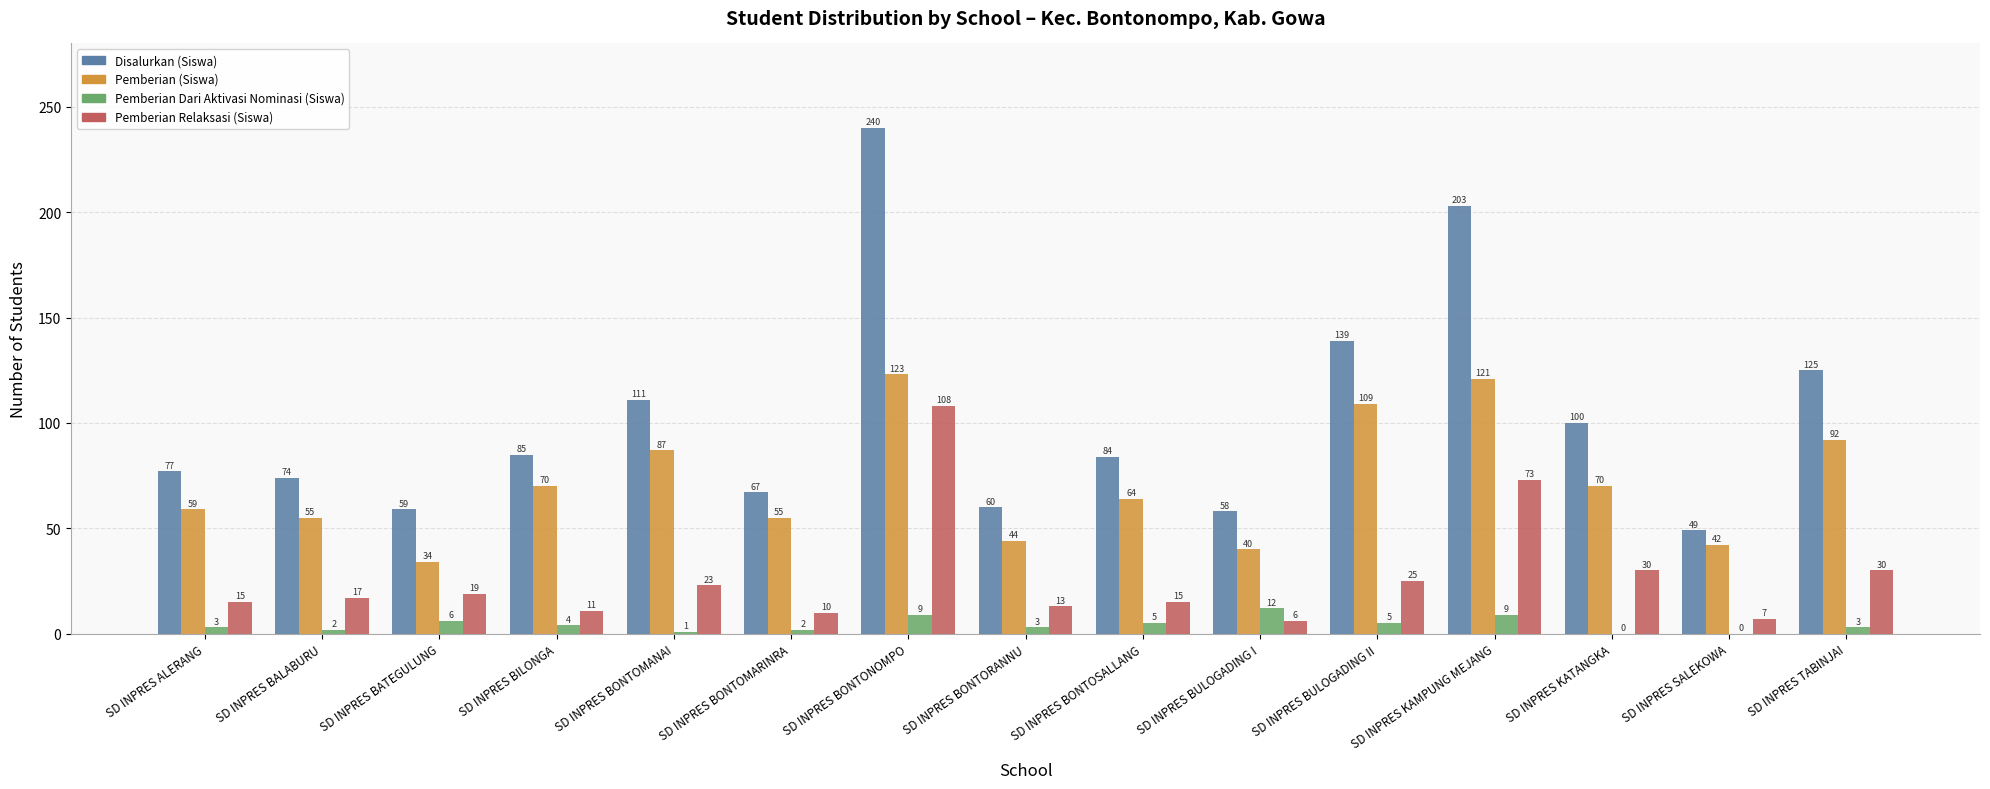

Reading left to right, transcribe all the data shown in this chart.

Disalurkan (Siswa): 77	74	59	85	111	67	240	60	84	58	139	203	100	49	125
Pemberian (Siswa): 59	55	34	70	87	55	123	44	64	40	109	121	70	42	92
Pemberian Dari Aktivasi Nominasi (Siswa): 3	2	6	4	1	2	9	3	5	12	5	9	0	0	3
Pemberian Relaksasi (Siswa): 15	17	19	11	23	10	108	13	15	6	25	73	30	7	30